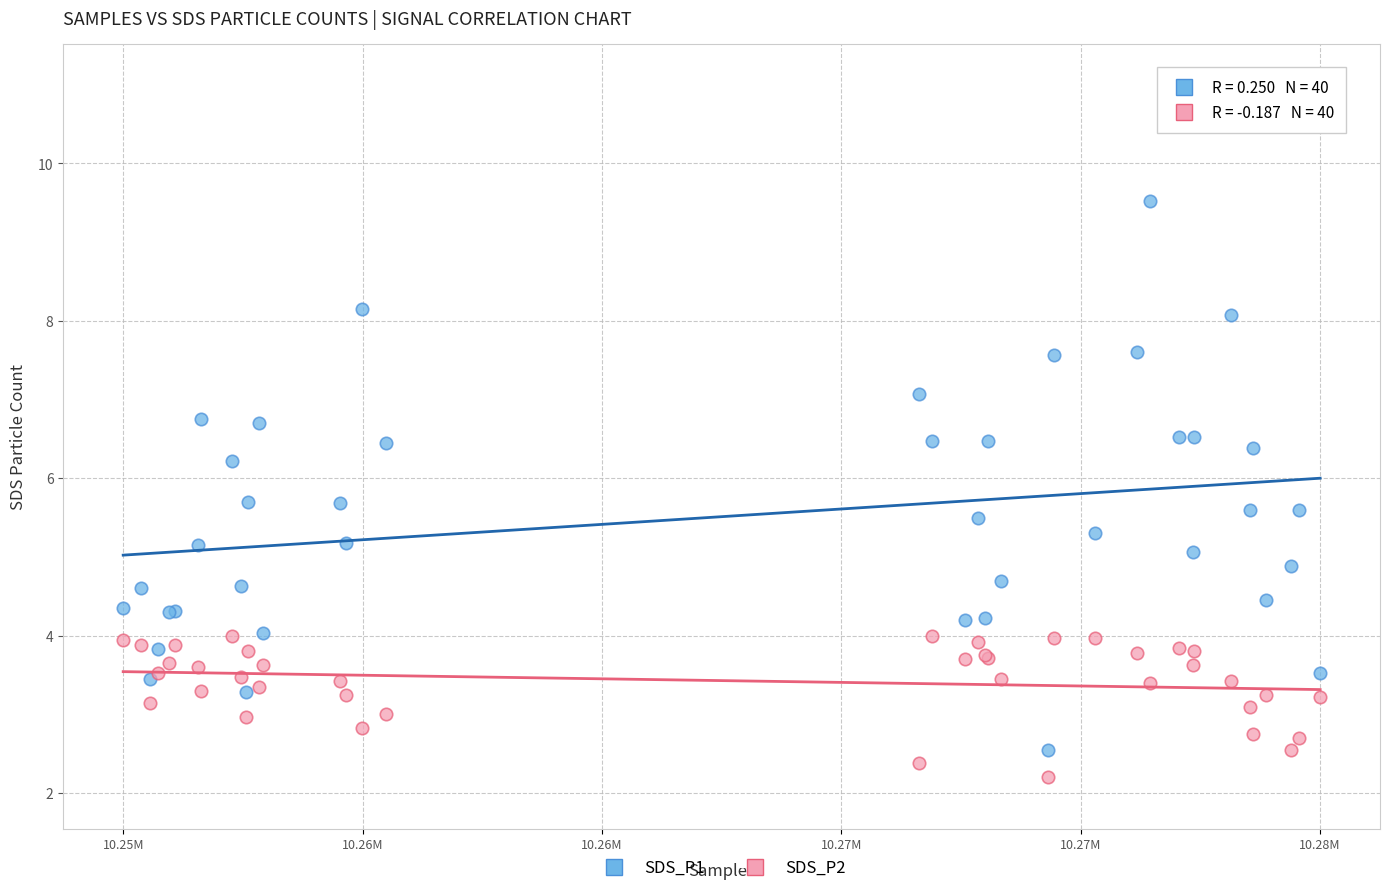

What is the X range (max minus min) for the scatter plot?

24222.0